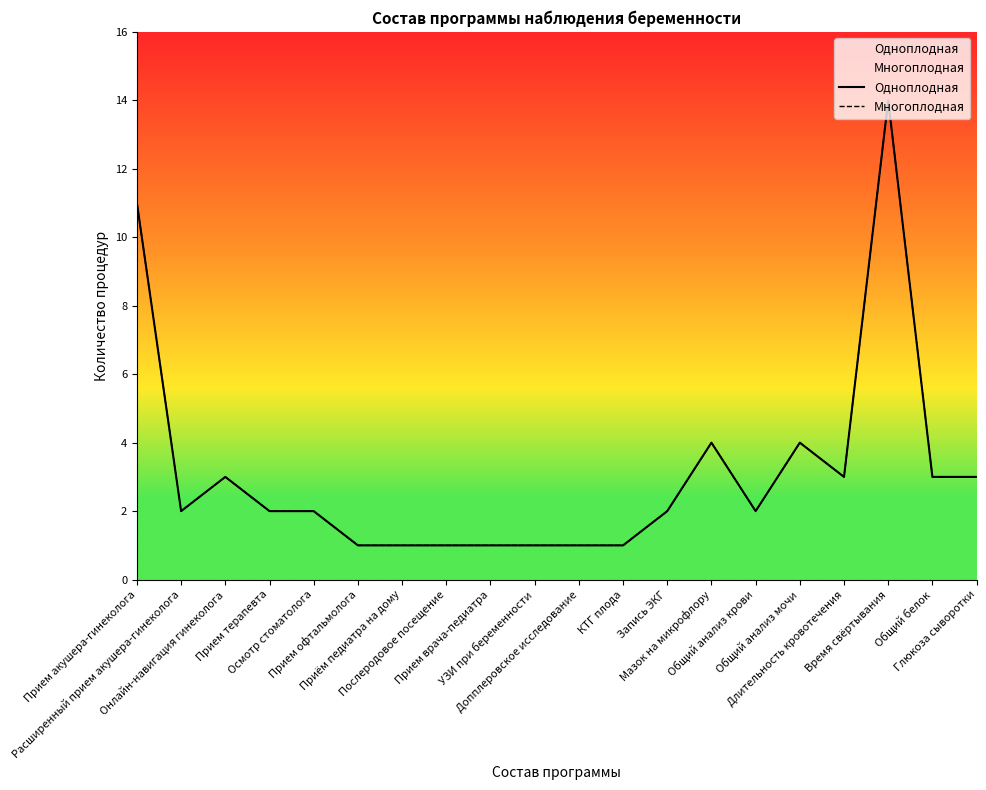

Is it true that Одноплодная equals 9 at Время свёртывания?

False